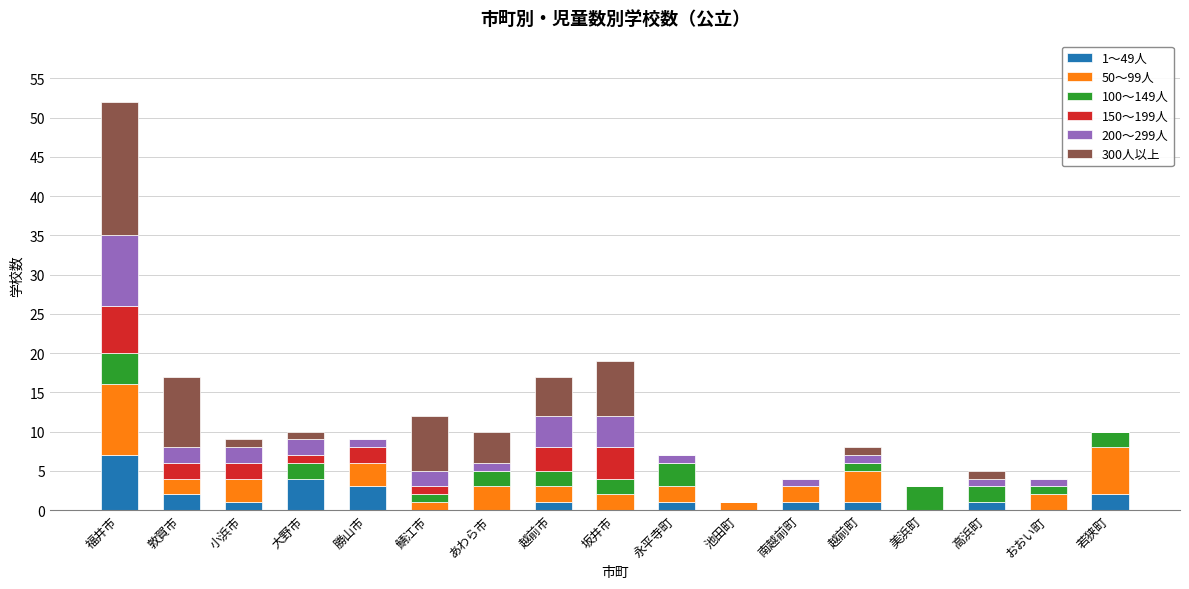

How many distinct data groups are displayed?

6